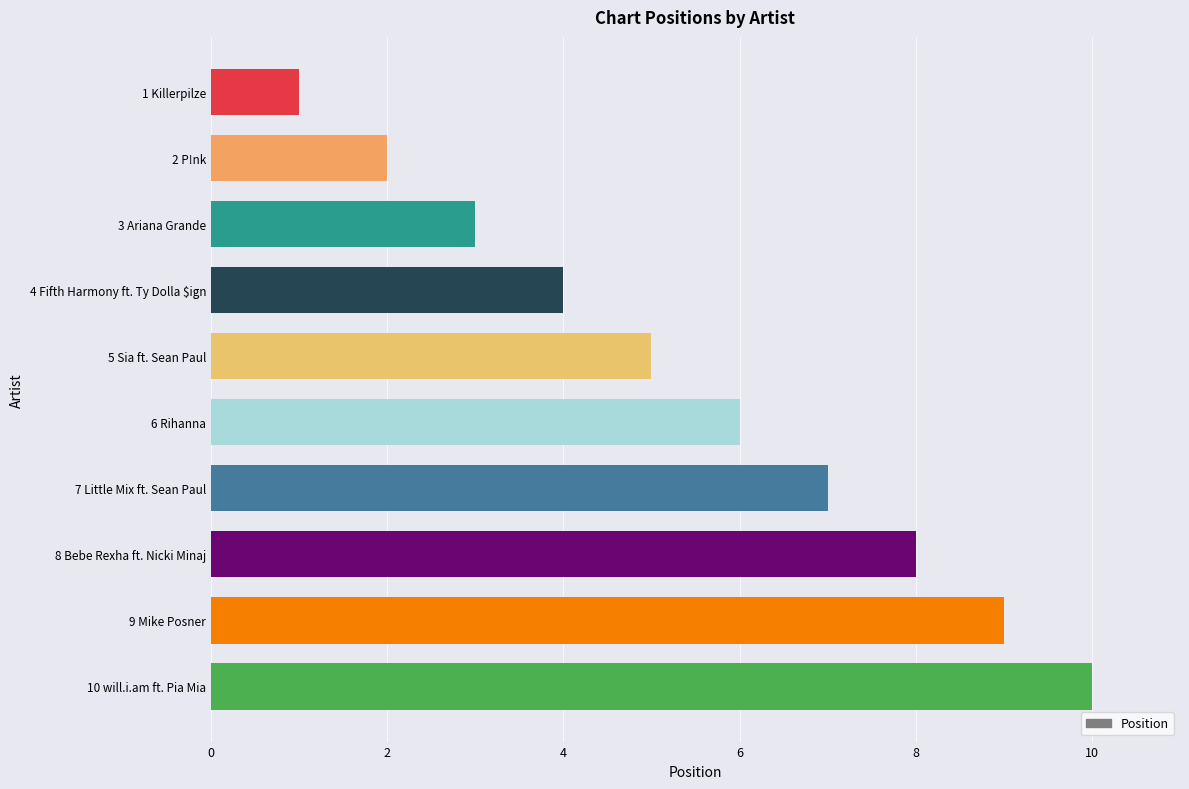

What is the ratio of the value at 4 Fifth Harmony ft. Ty Dolla $ign to the value at 10 will.i.am ft. Pia Mia?

0.4